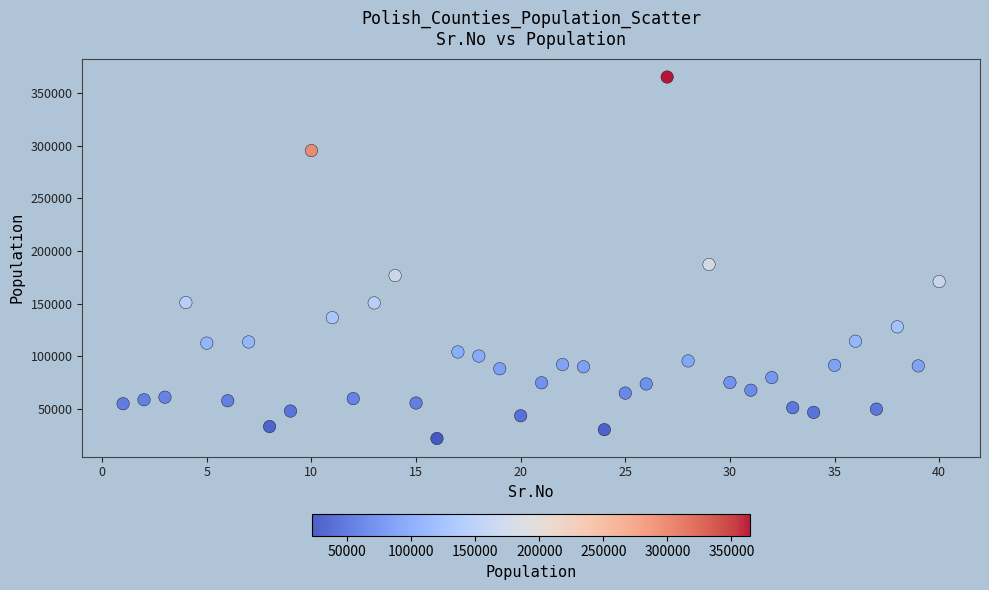

What is the range of X values (max minus min)?

39